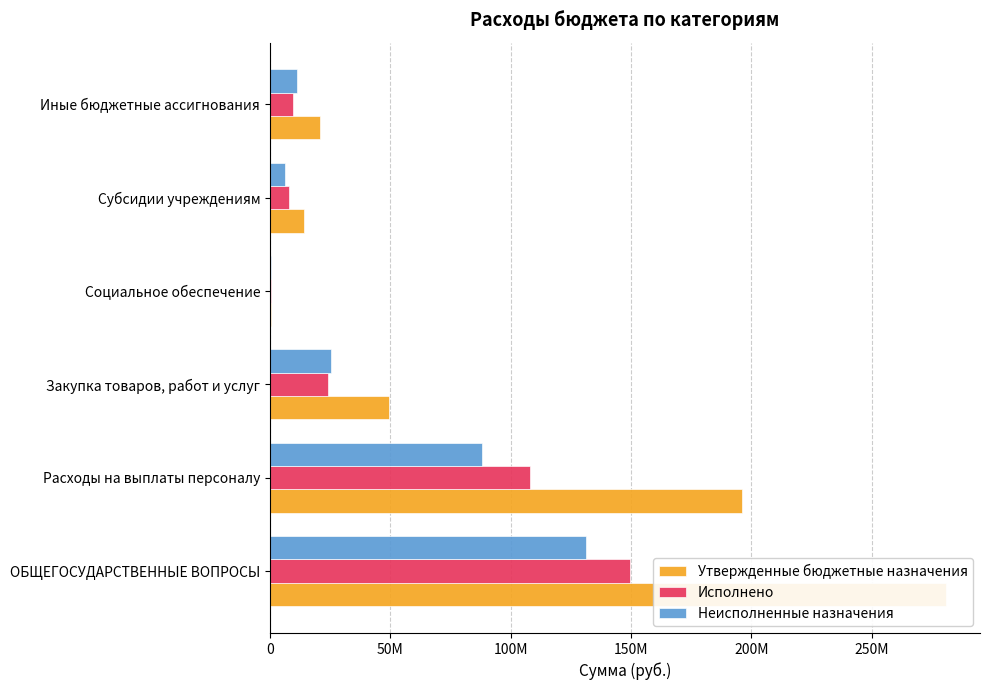

Which series has the widest spread of values?

Утвержденные бюджетные назначения